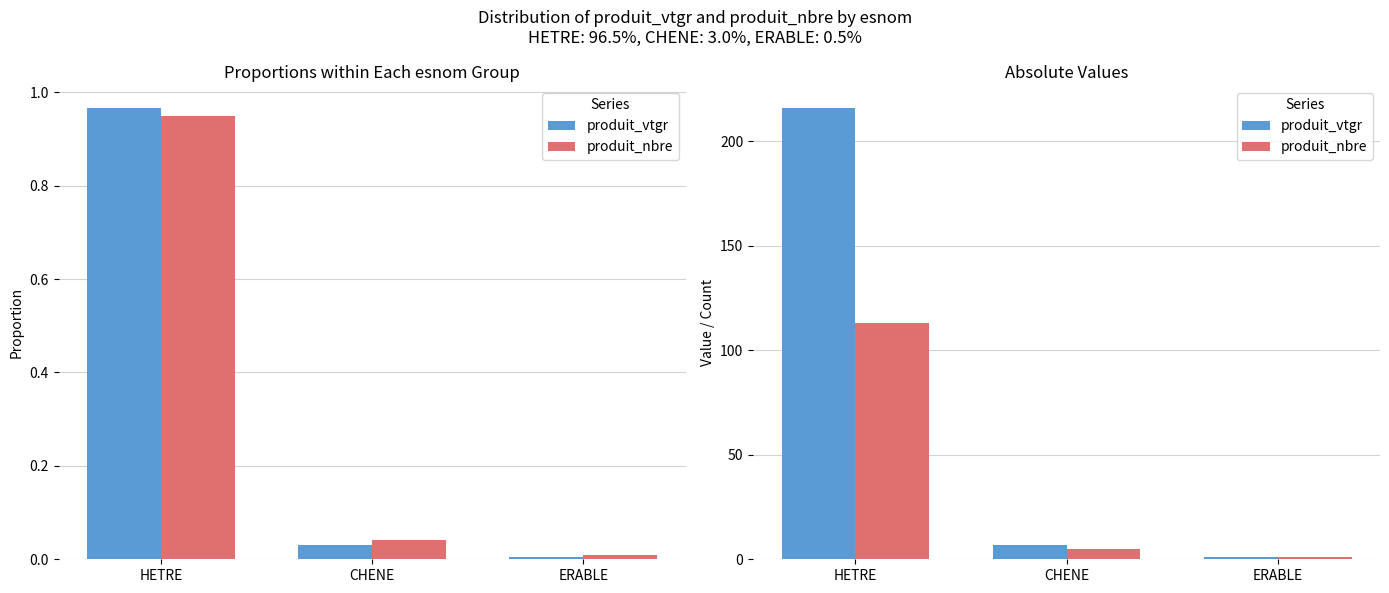

Does the chart contain stacked bars?

No